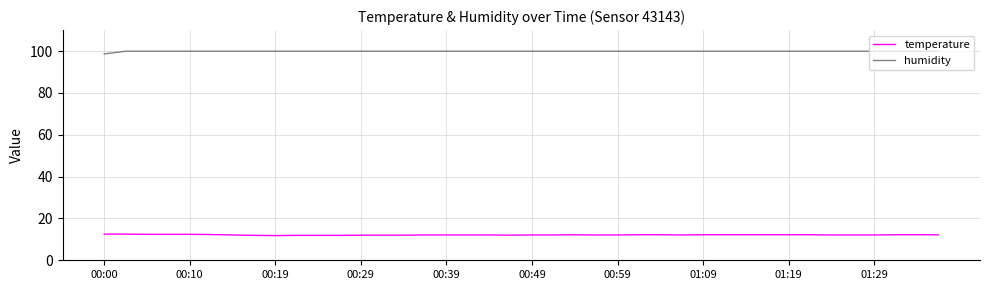

List the series in order of their peak value, highest first.

humidity, temperature